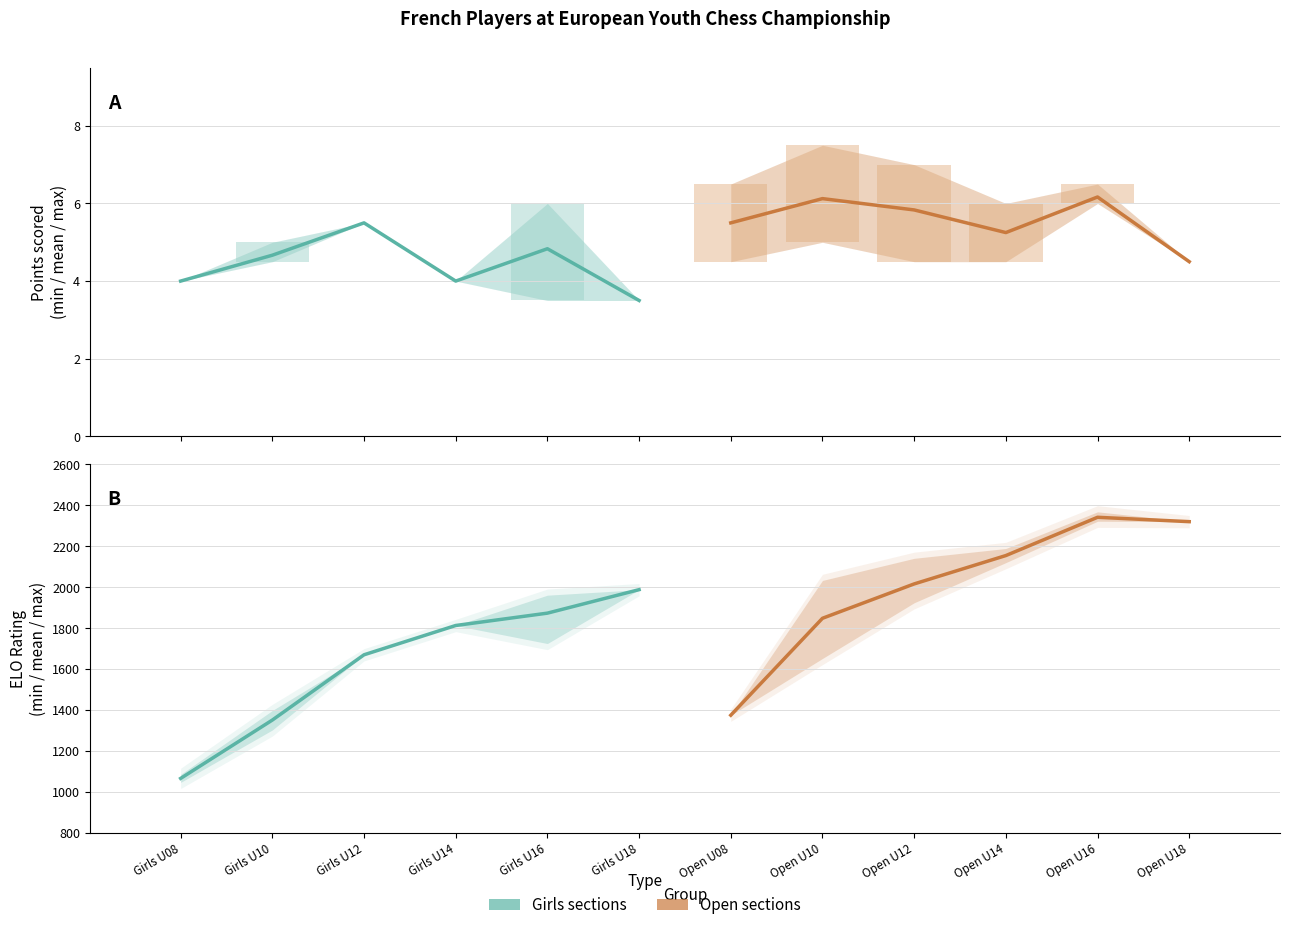

What is the value of the Open sections point at the 5th from the left?

2341.3